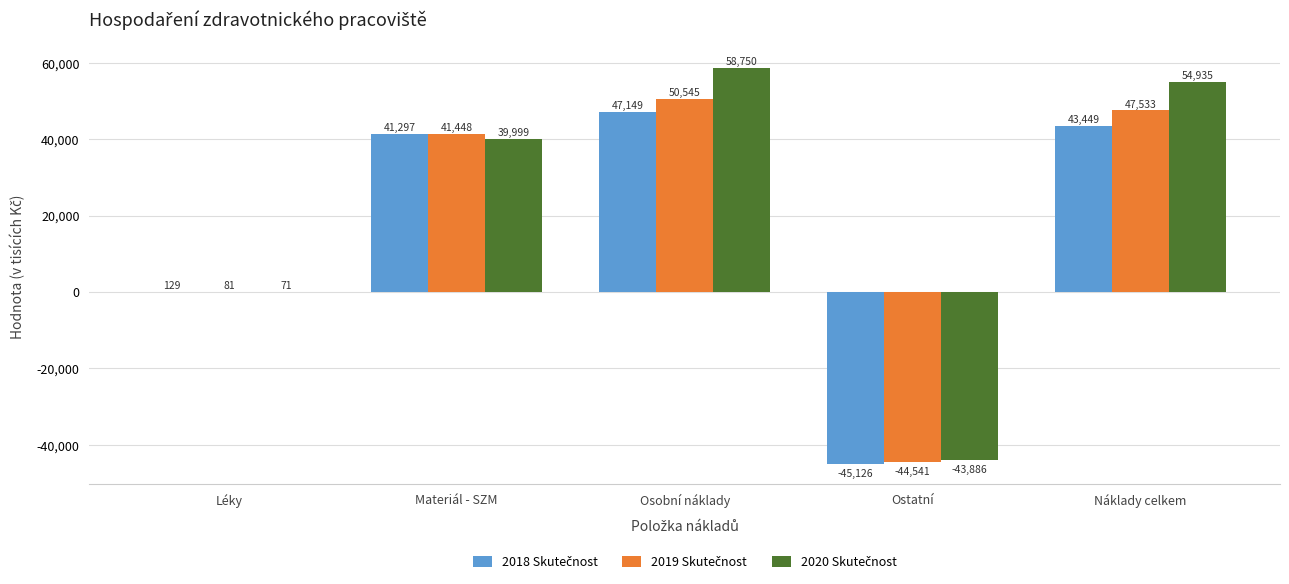

What is the total value across all series at Materiál - SZM?

122744.0